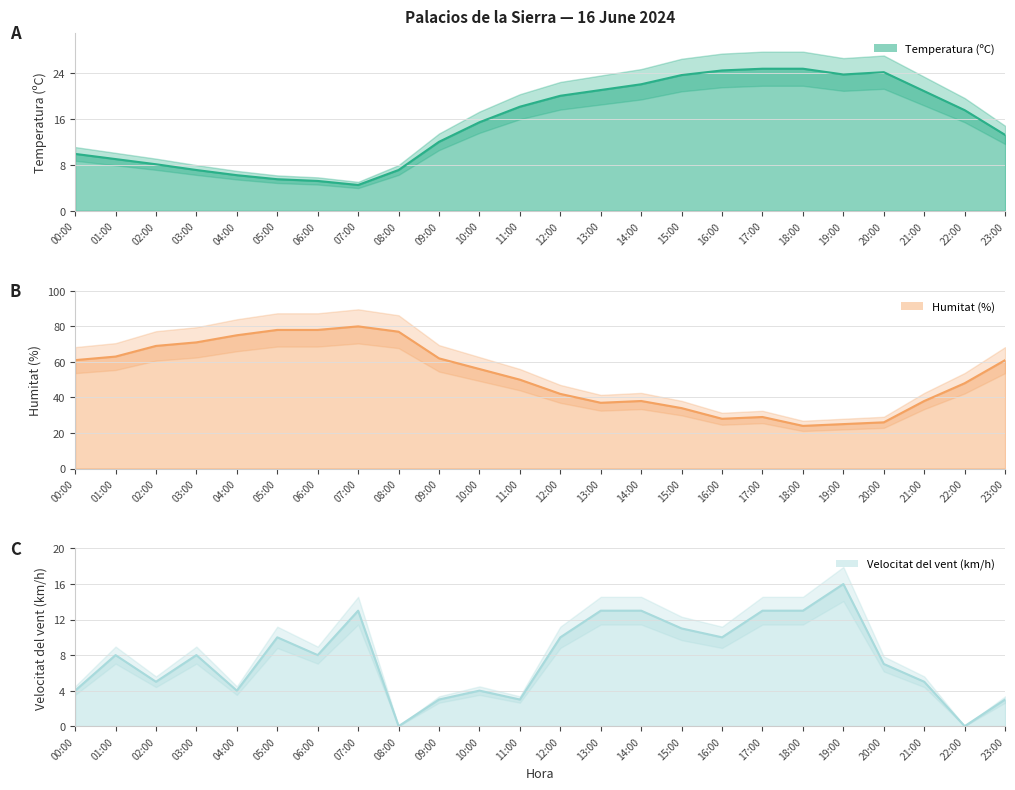

At which category is the sum across all series the highest?

07:00